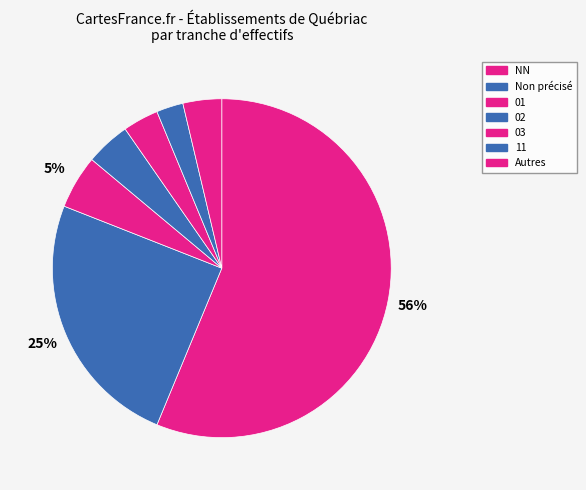

Count the number of slices in the pie.

7